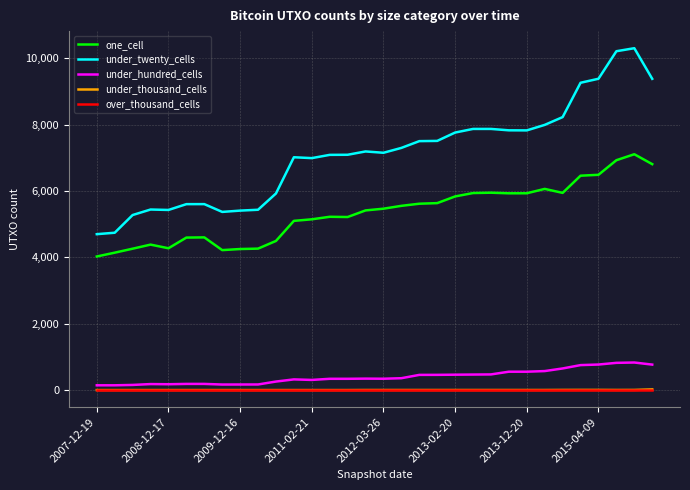

Which series has the widest spread of values?

under_twenty_cells